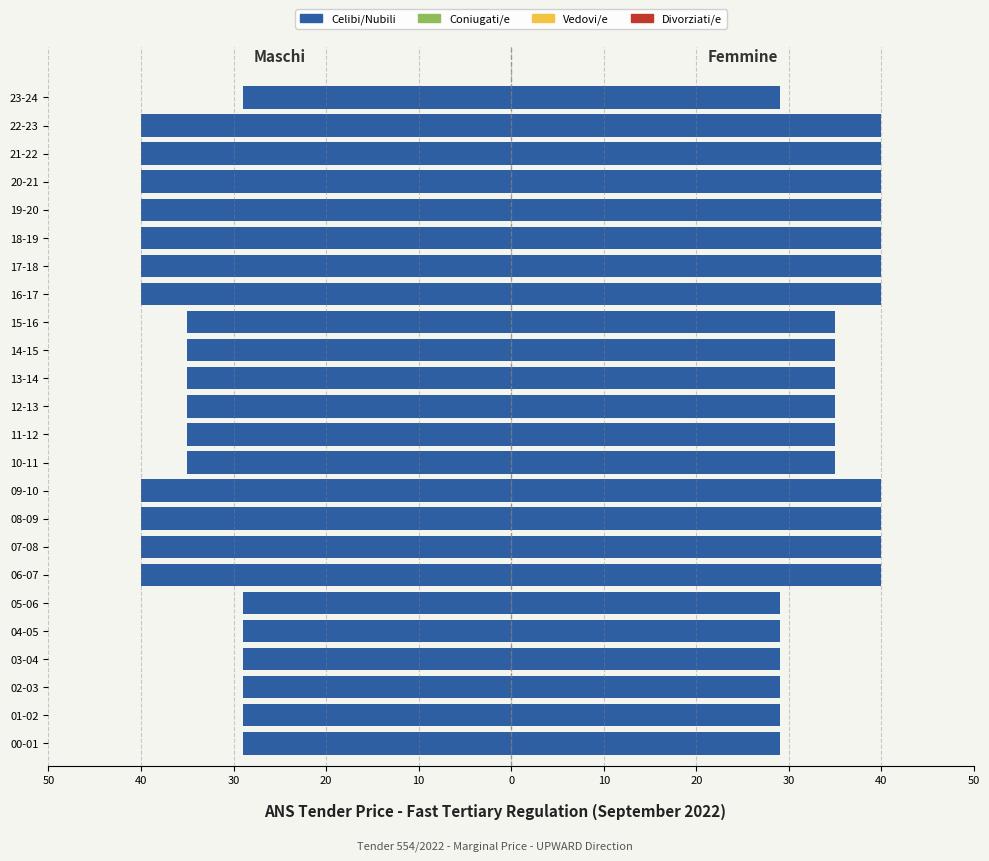

Reading left to right, extract all data points from this chart.

Celibi/Nubili: -29.0	-29.0	-29.0	-29.0	-29.0	-29.0	-40.0	-40.0	-40.0	-40.0	-35.0	-35.0	-35.0	-35.0	-35.0	-35.0	-40.0	-40.0	-40.0	-40.0	-40.0	-40.0	-40.0	-29.0
Coniugati/e: 0.8	0.8	0.8	0.8	0.8	0.8	0.8	0.8	0.8	0.8	0.8	0.8	0.8	0.8	0.8	0.8	0.8	0.8	0.8	0.8	0.8	0.8	0.8	0.8
Vedovi/e: 0.8	0.8	0.8	0.8	0.8	0.8	0.8	0.8	0.8	0.8	0.8	0.8	0.8	0.8	0.8	0.8	0.8	0.8	0.8	0.8	0.8	0.8	0.8	0.8
Divorziati/e: 0.8	0.8	0.8	0.8	0.8	0.8	0.8	0.8	0.8	0.8	0.8	0.8	0.8	0.8	0.8	0.8	0.8	0.8	0.8	0.8	0.8	0.8	0.8	0.8